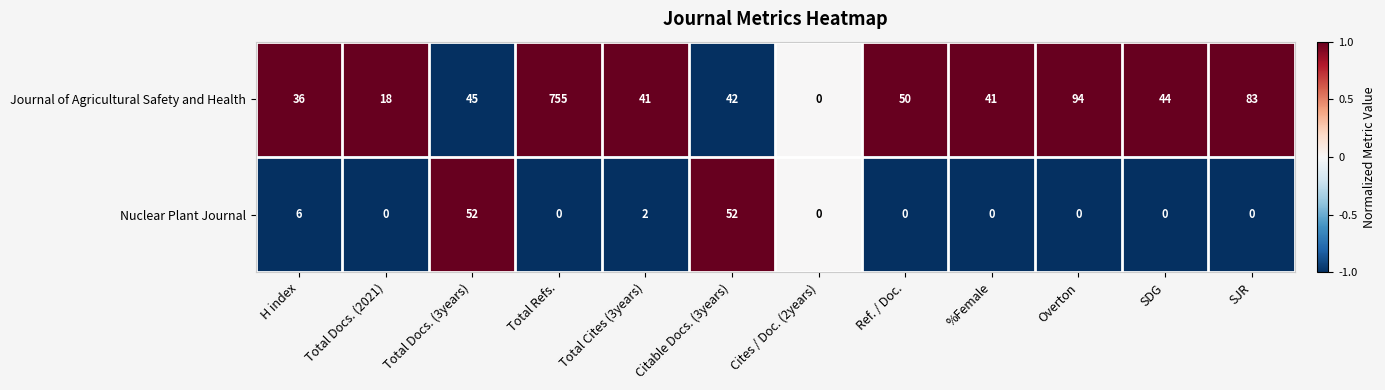

Is it true that Journal of Agricultural Safety and Health equals 54 at H index?

False